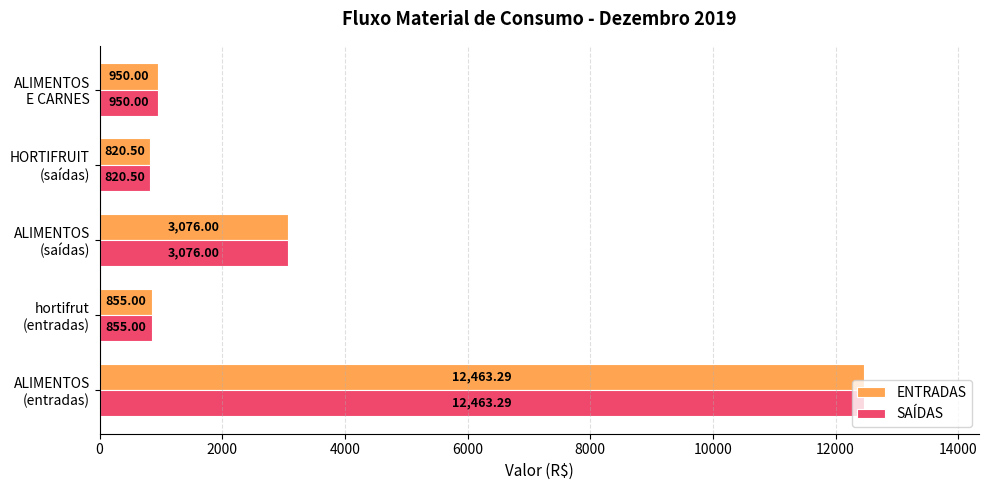

What is the sum of all ENTRADAS values?

18164.8